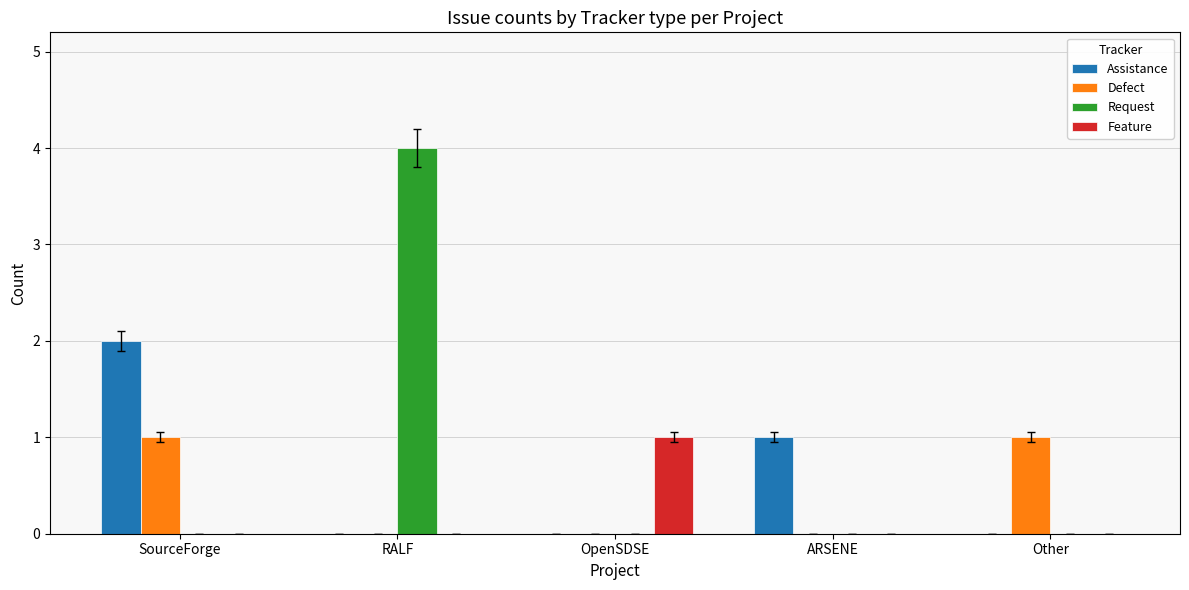

Which series changed the most between RALF and ARSENE?

Request